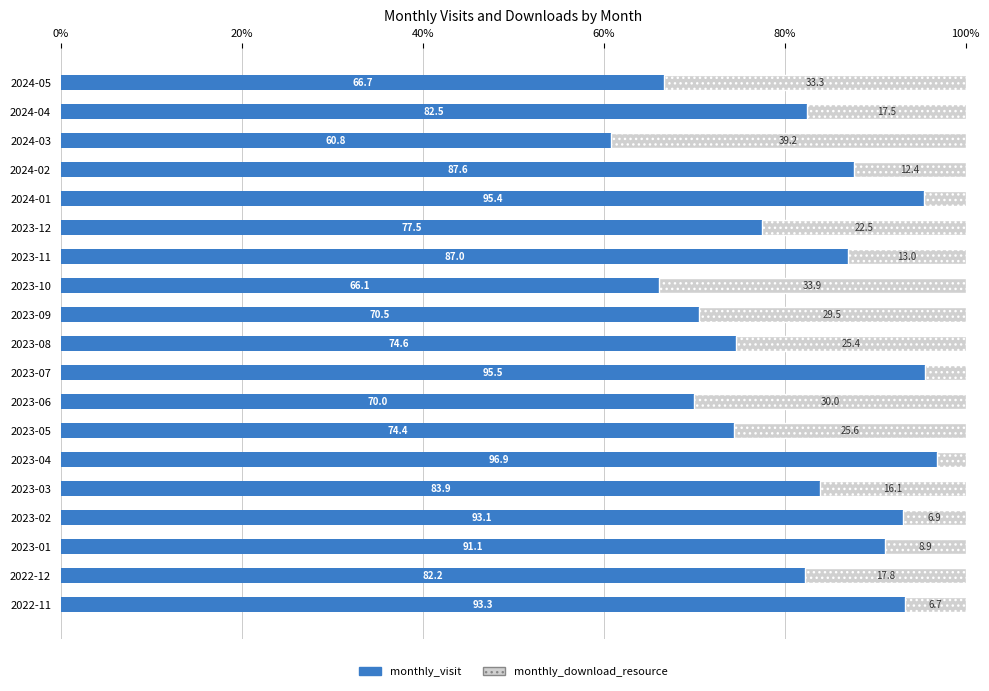

What is the average value of the monthly_visit series?

81.5